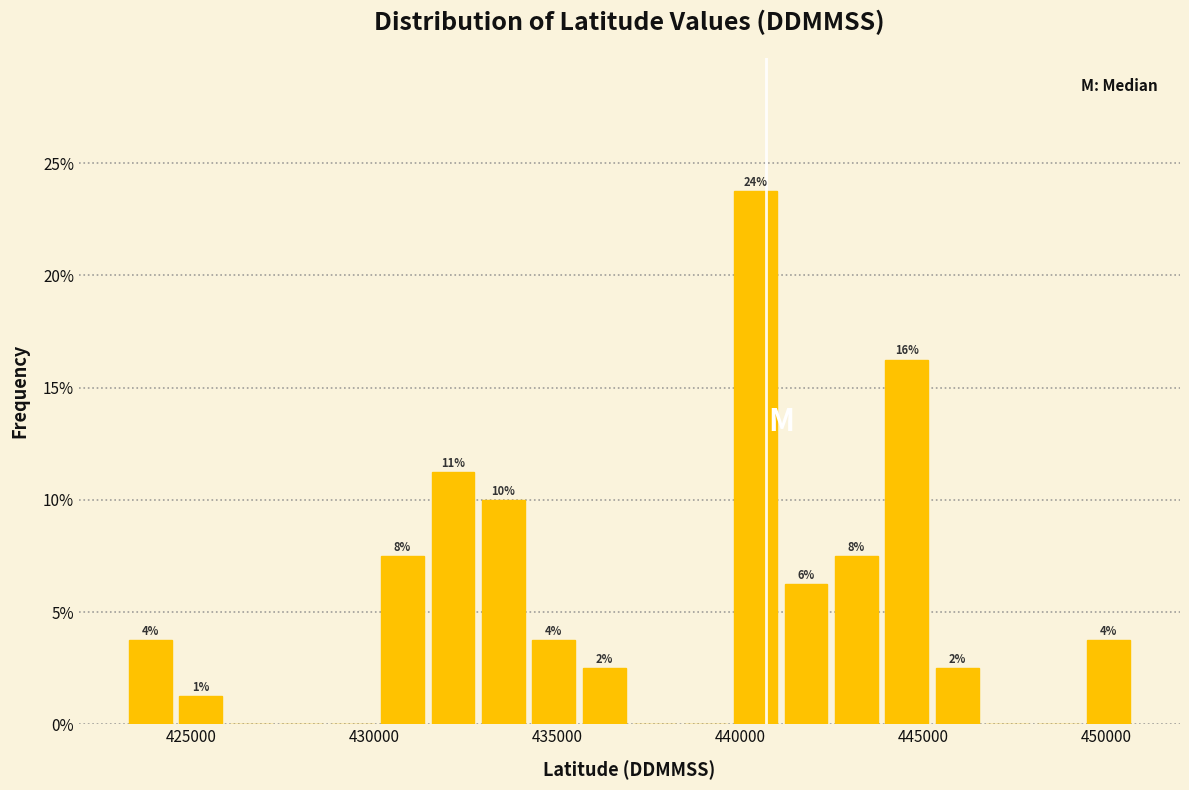

Read against the x-axis, roughly where is the centre of the tallest bar?

440500